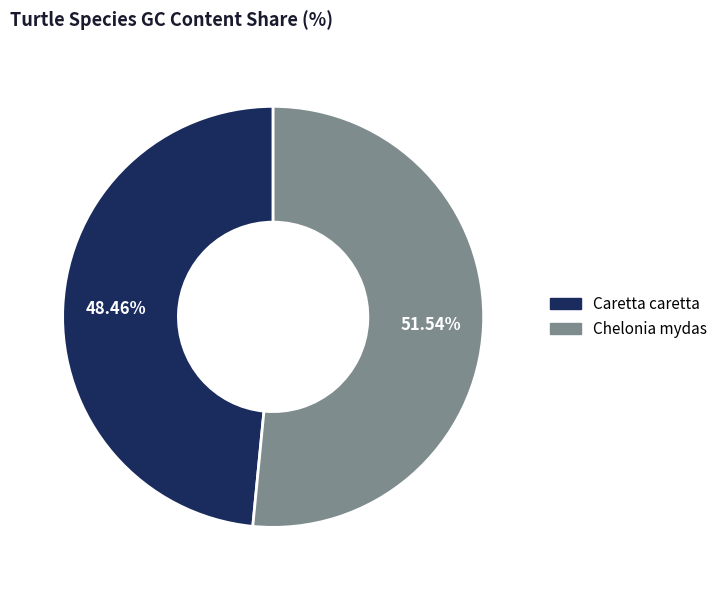

Combined, do Chelonia mydas and Caretta caretta account for over 50%?

Yes